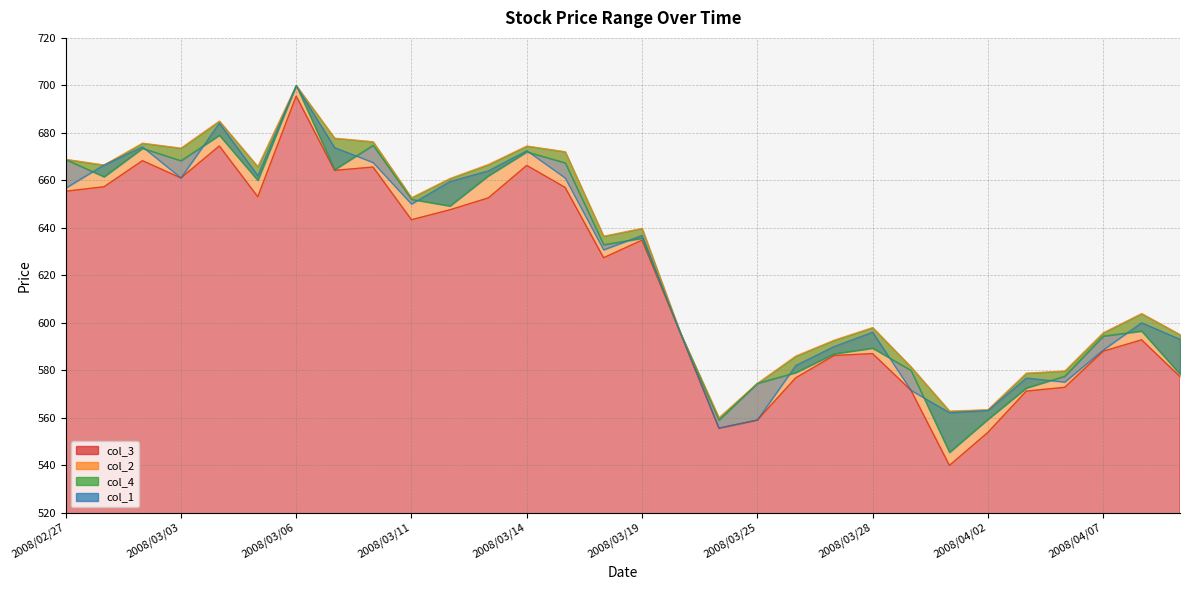

Does the chart display data point markers on the line(s)?

No